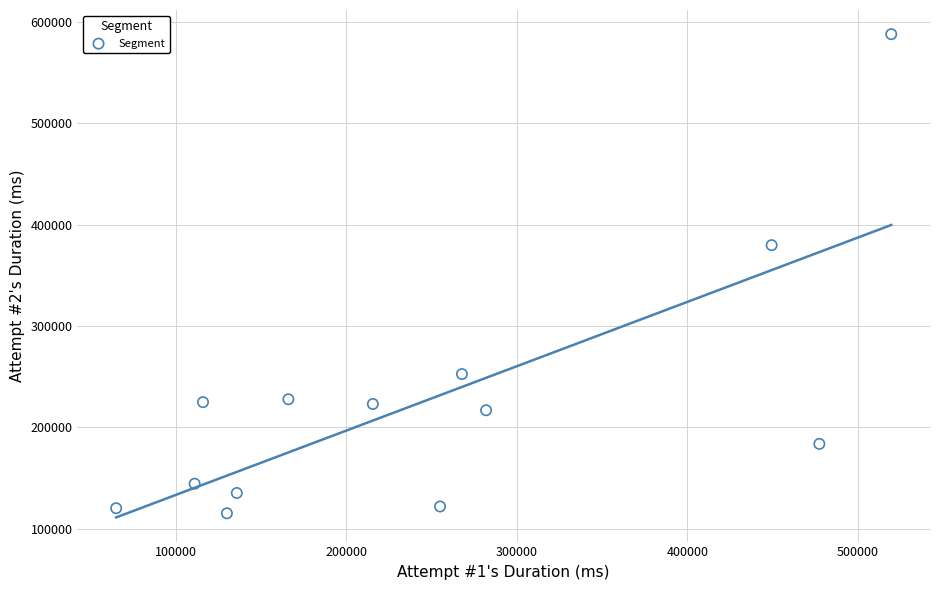

What is the range of X values (max minus min)?

454556